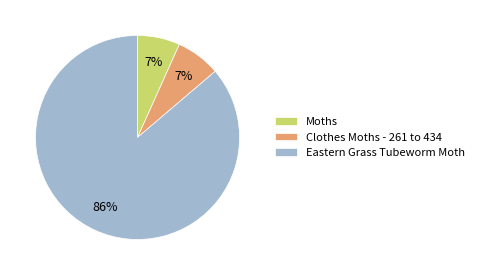

Is there any slice that represents more than half of the pie?

Yes